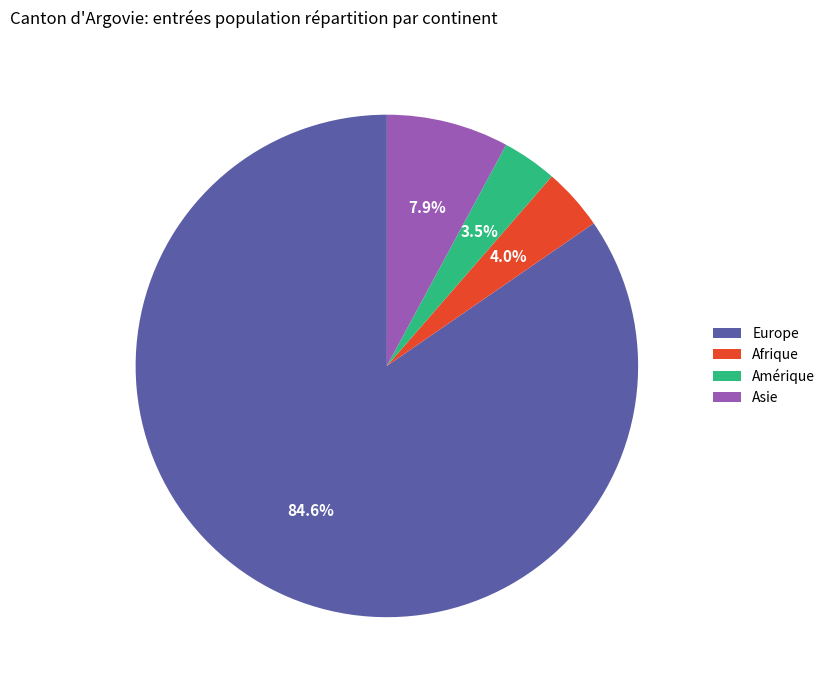

What percentage is the Asie slice, to the nearest percent?

8%